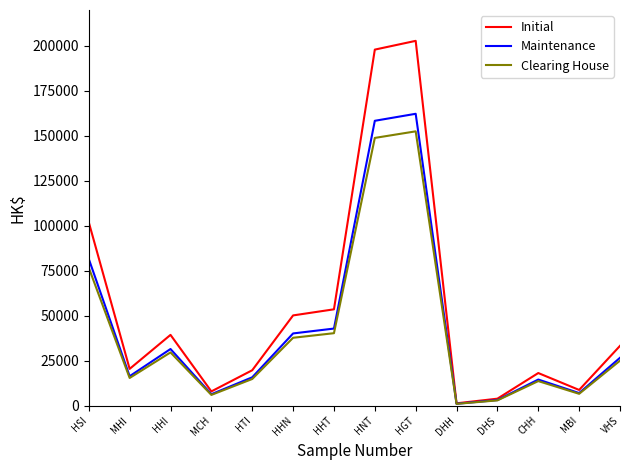

Is this an area chart (filled region under the line)?

No